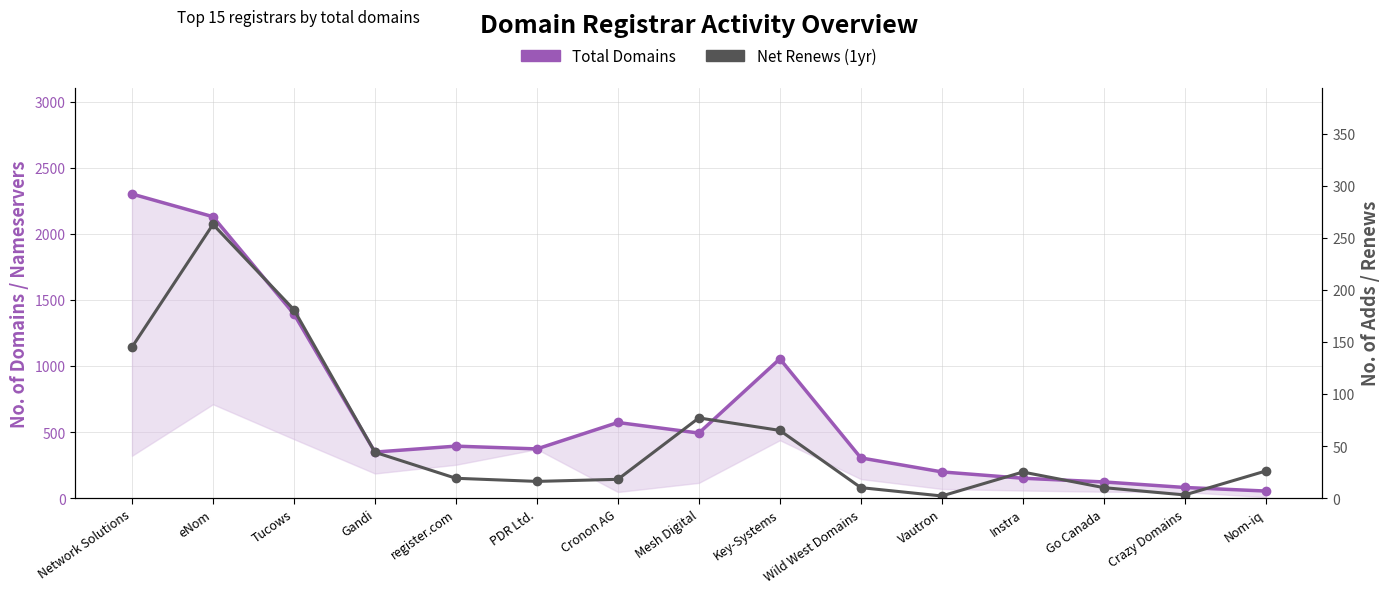

At which category does Total Domains reach its first local valley?

Gandi